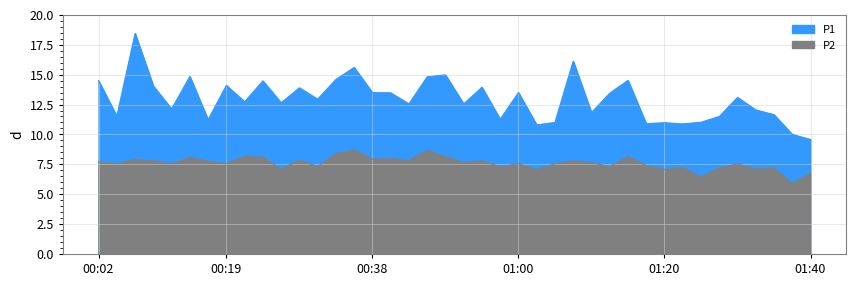

What is the total value across all series at 00:16?

19.0